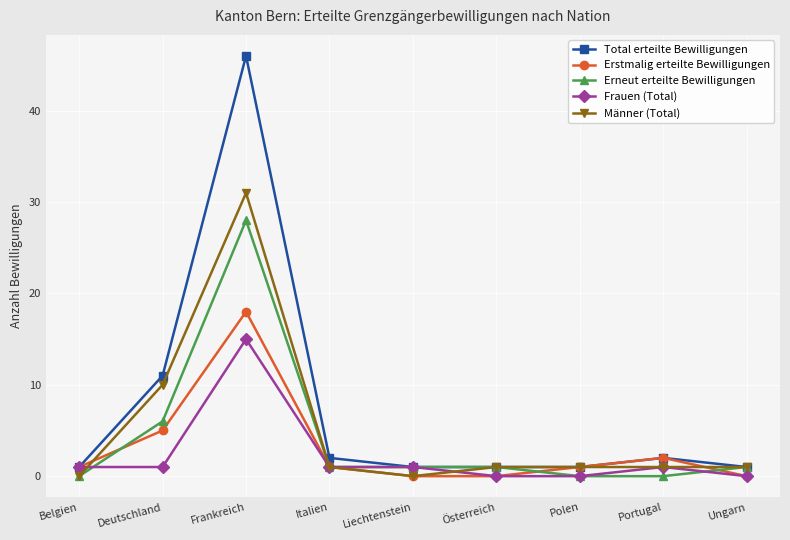

At which category does Männer (Total) reach its first local peak?

Frankreich